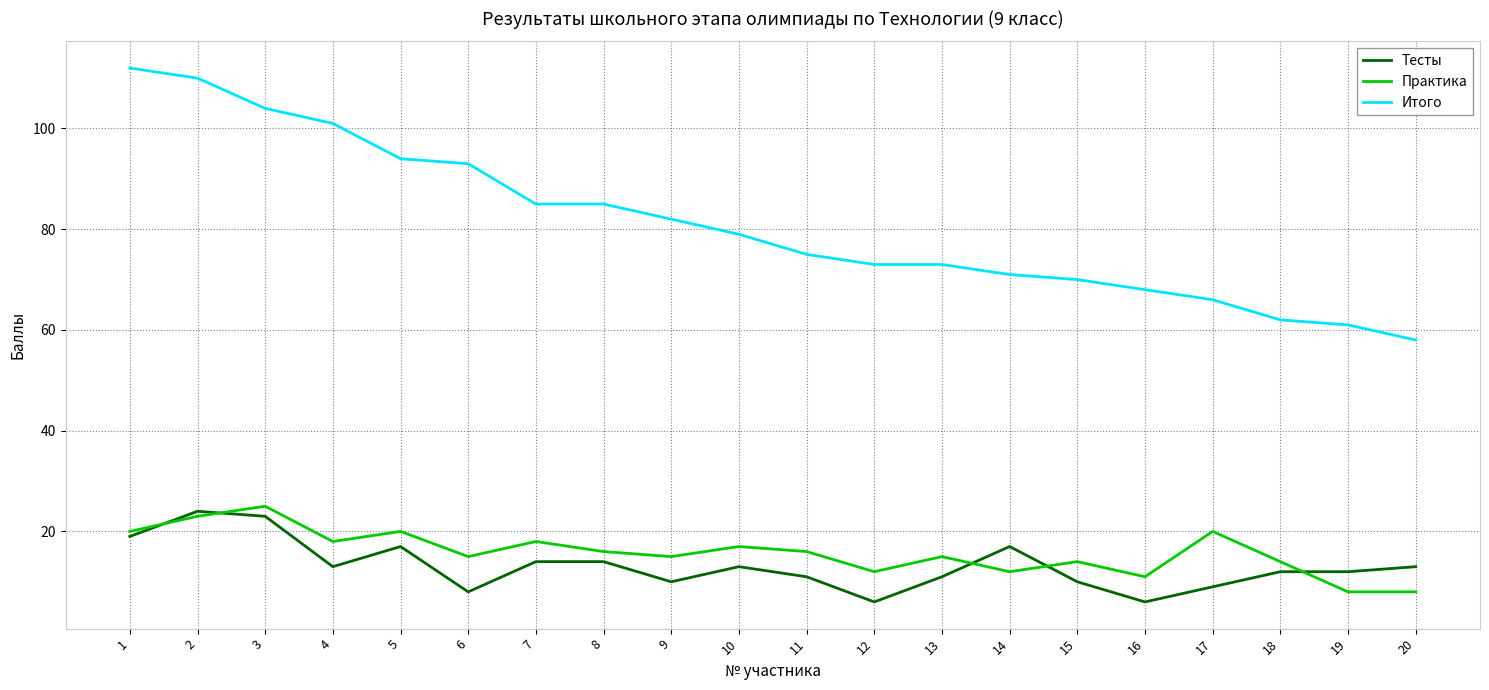

Which category has the lowest value in the Итого series?

20